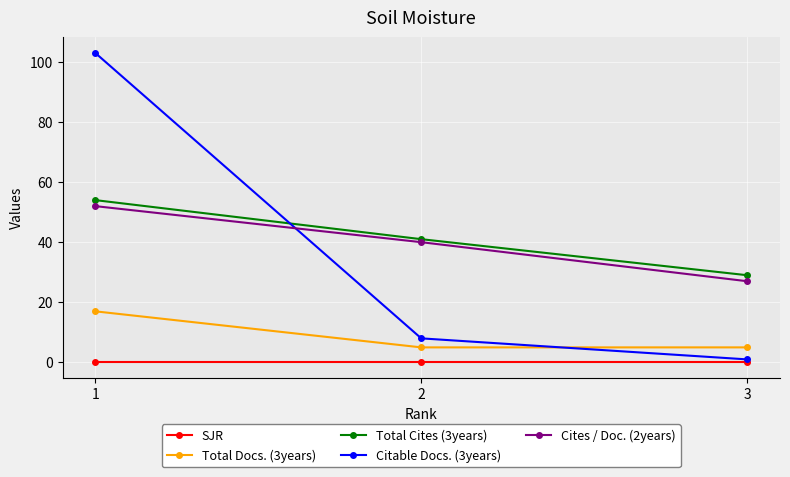

What is the value of the Citable Docs. (3years) point at the 2nd from the left?

8